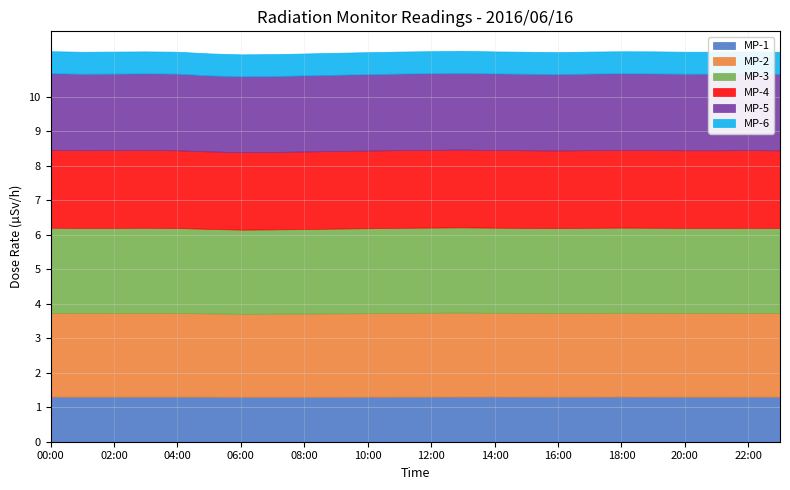

The value of MP-2 at 16:00 is 1.0. True or false?

False